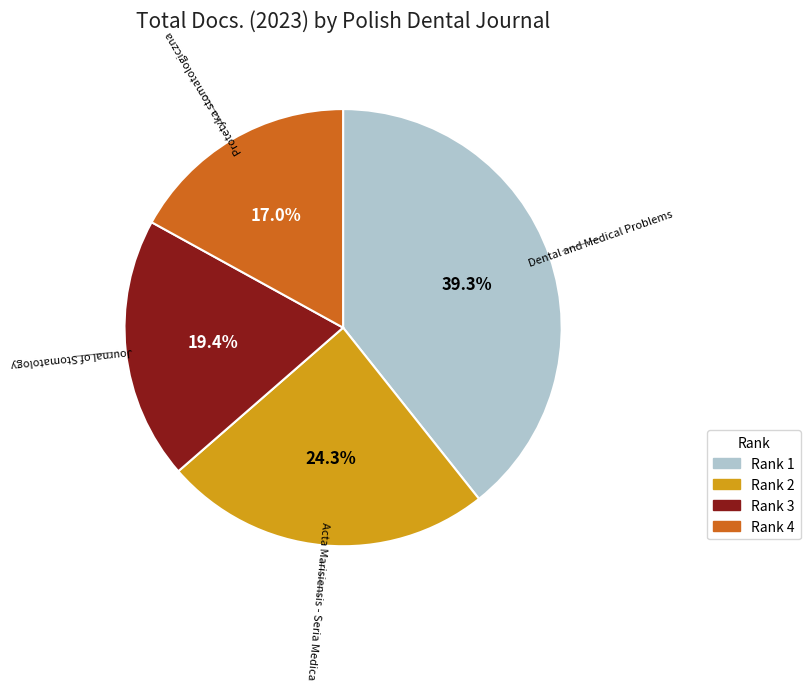

Does any single category account for the majority?

No